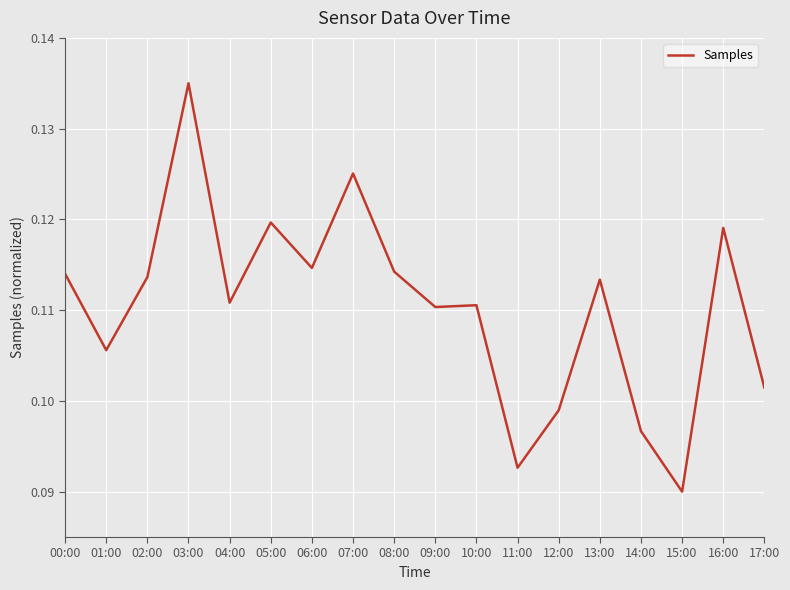

Between 10:00 and 17:00, which is larger?

10:00